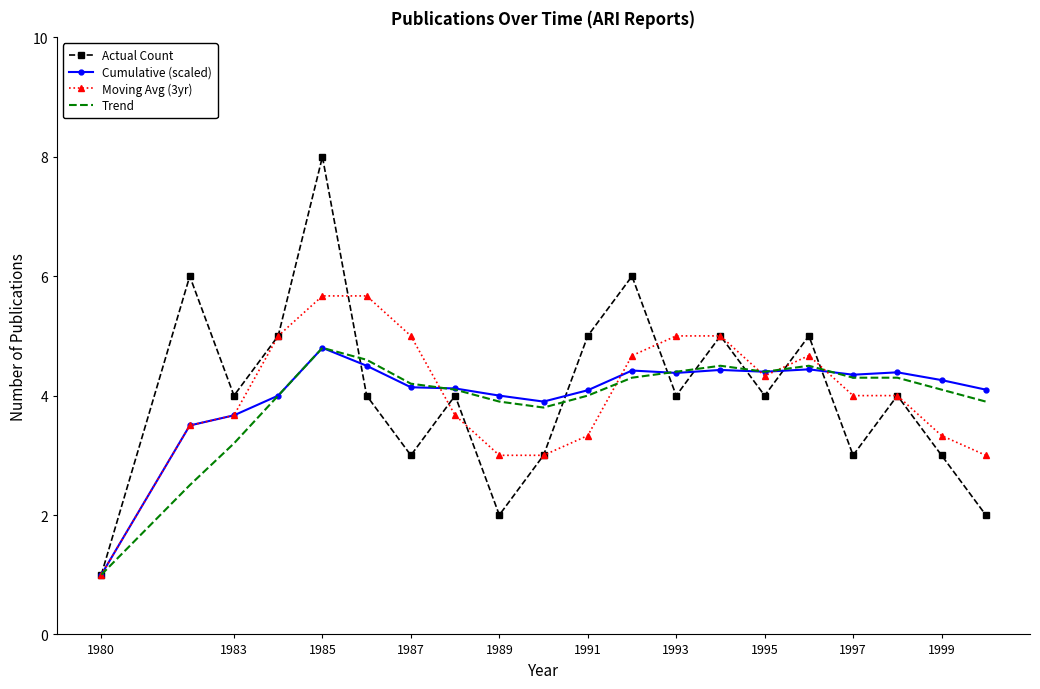

What is the maximum value shown in the chart?

8.0